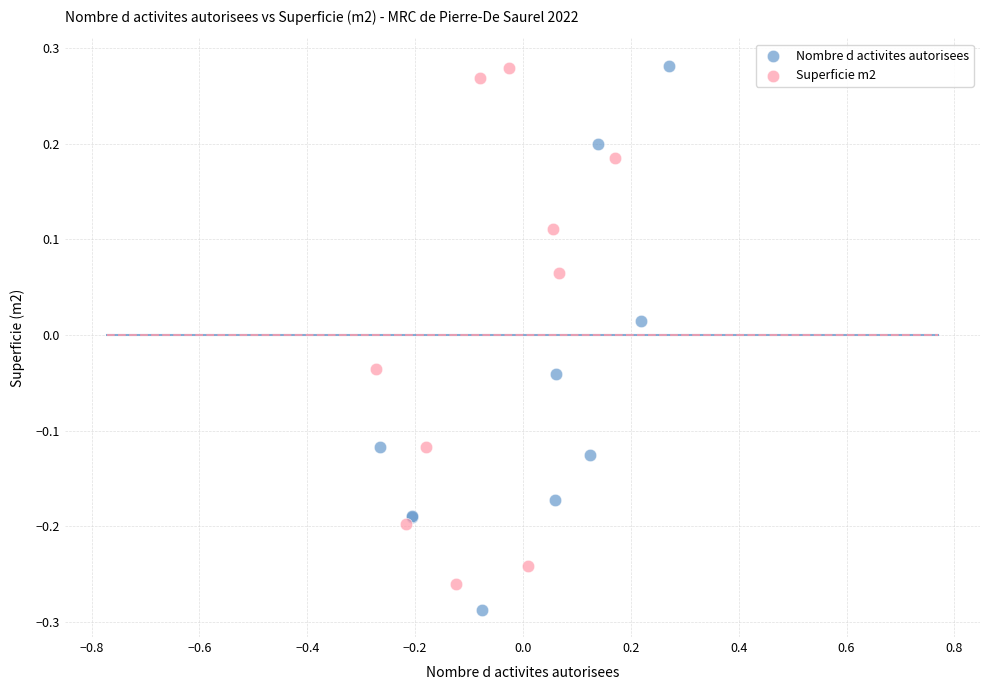

Which series contains the lowest Y value?

Nombre d activites autorisees